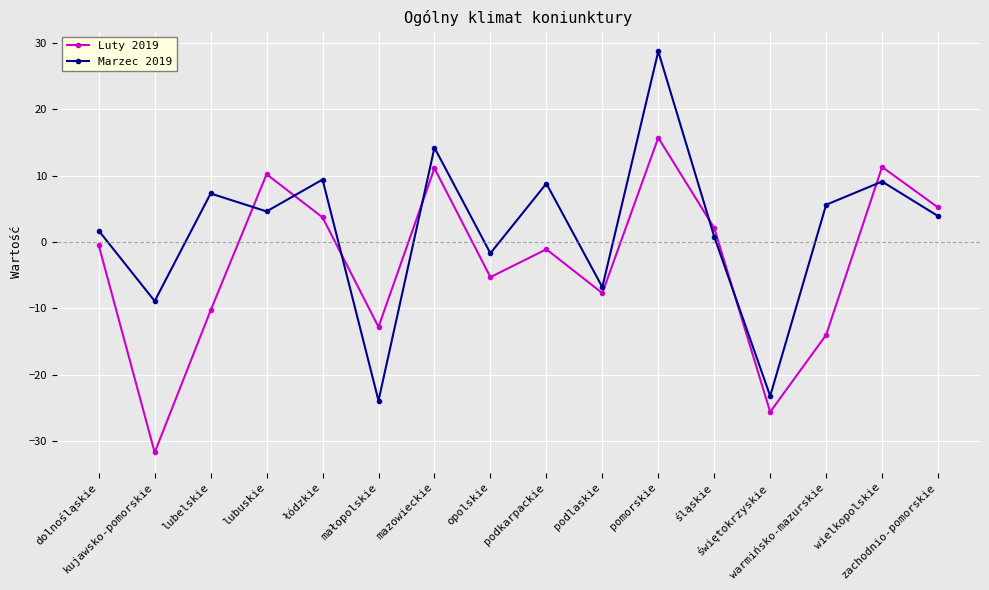

What position from the left is wielkopolskie?

15